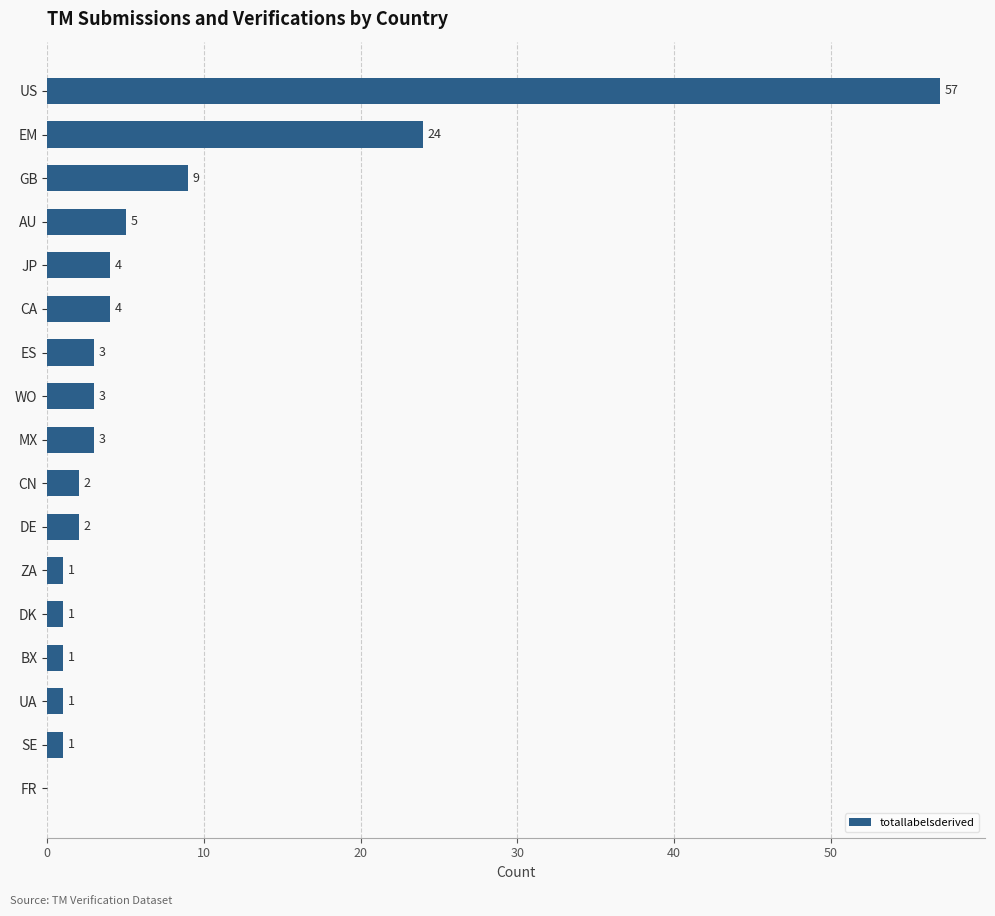

True or false: the data shows 7 at AU.

False